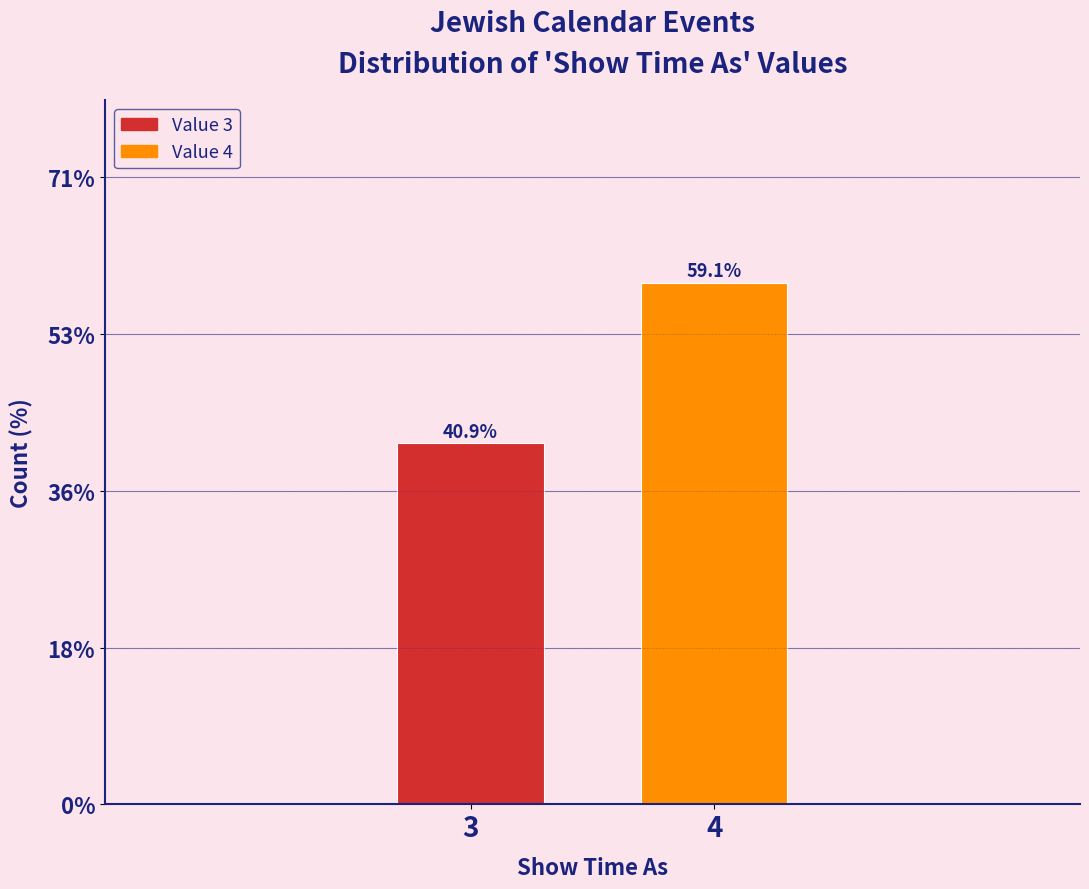

Reading left to right, extract all data points from this chart.

3=40.9	4=59.1